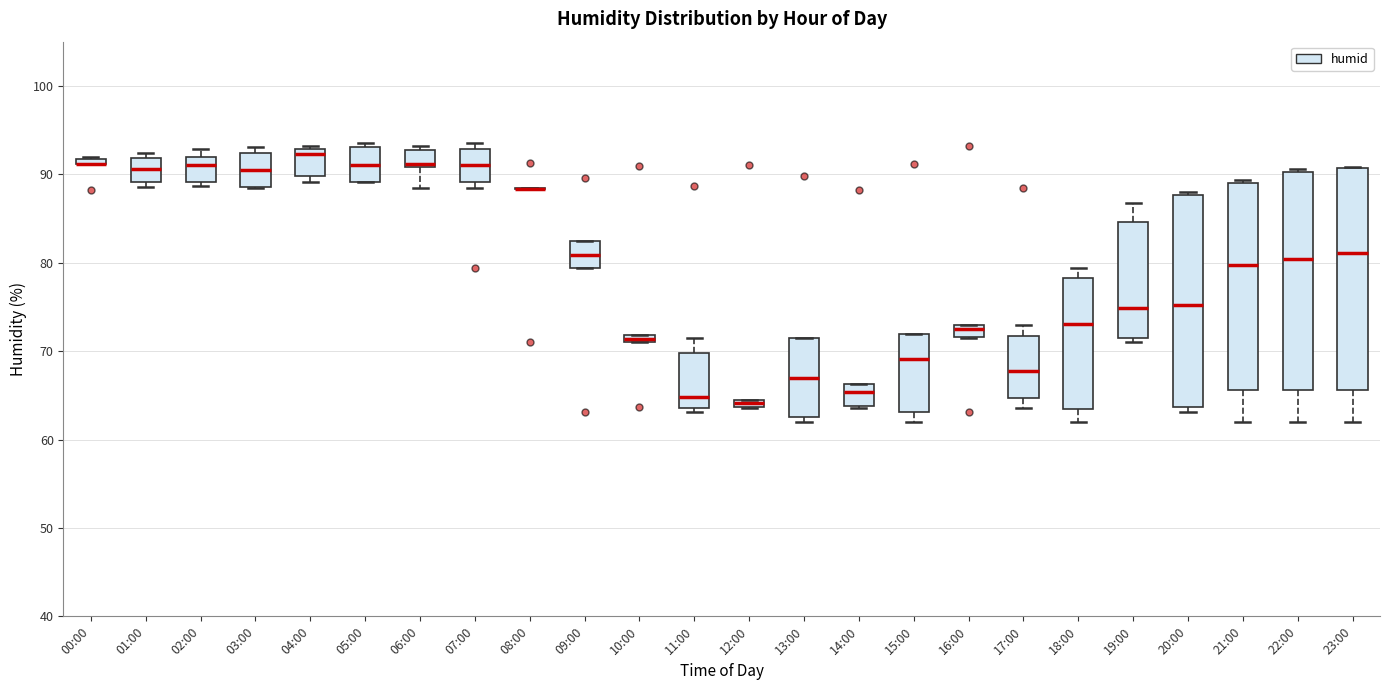

Where does the lower whisker of the box for 22:00 end on the y-axis? The values are not printed on the chart, so give them approximately, as read against the axis.

62